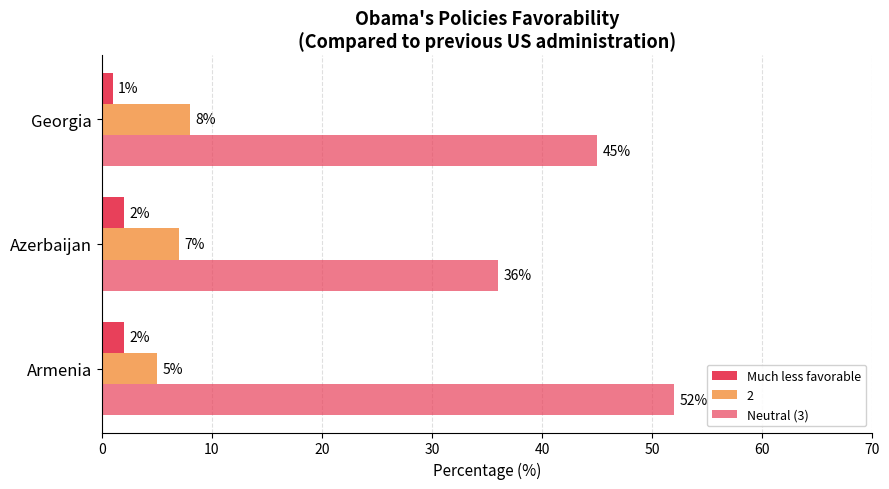

How many data points in 2 are less than 7?

1